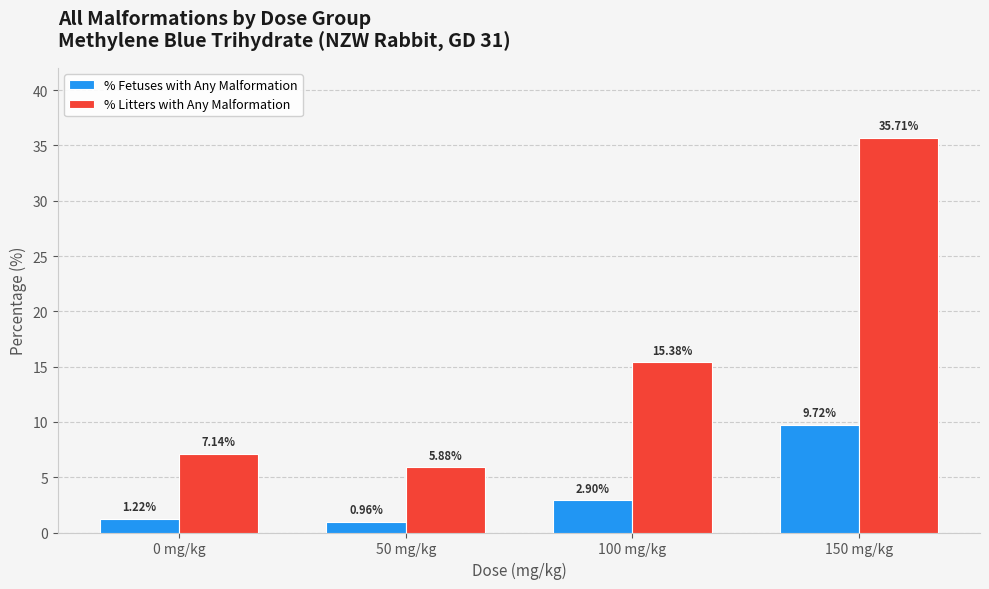

How many values in the % Fetuses with Any Malformation series exceed 2?

2